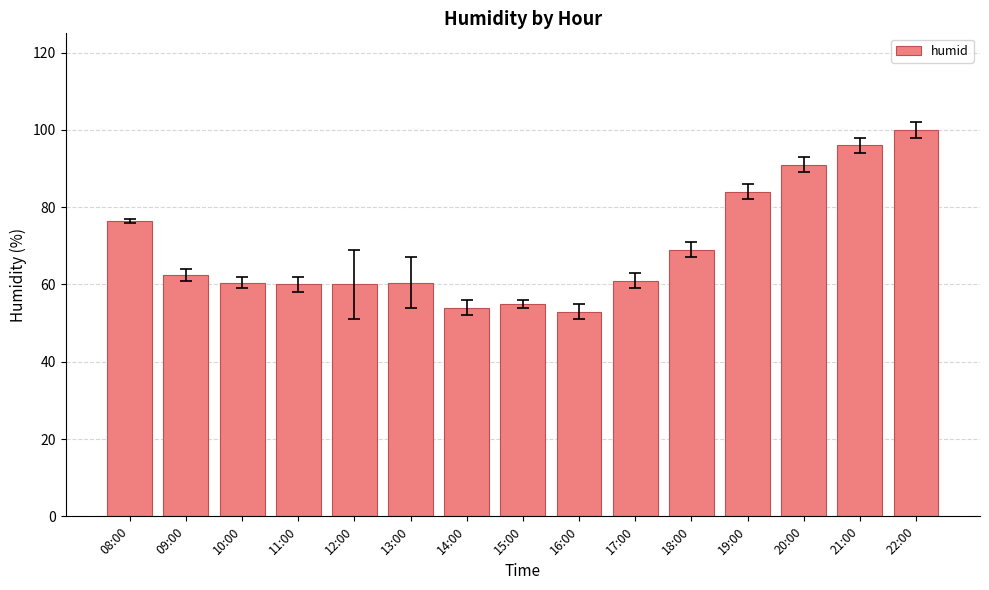

What is the smallest value displayed?

53.0